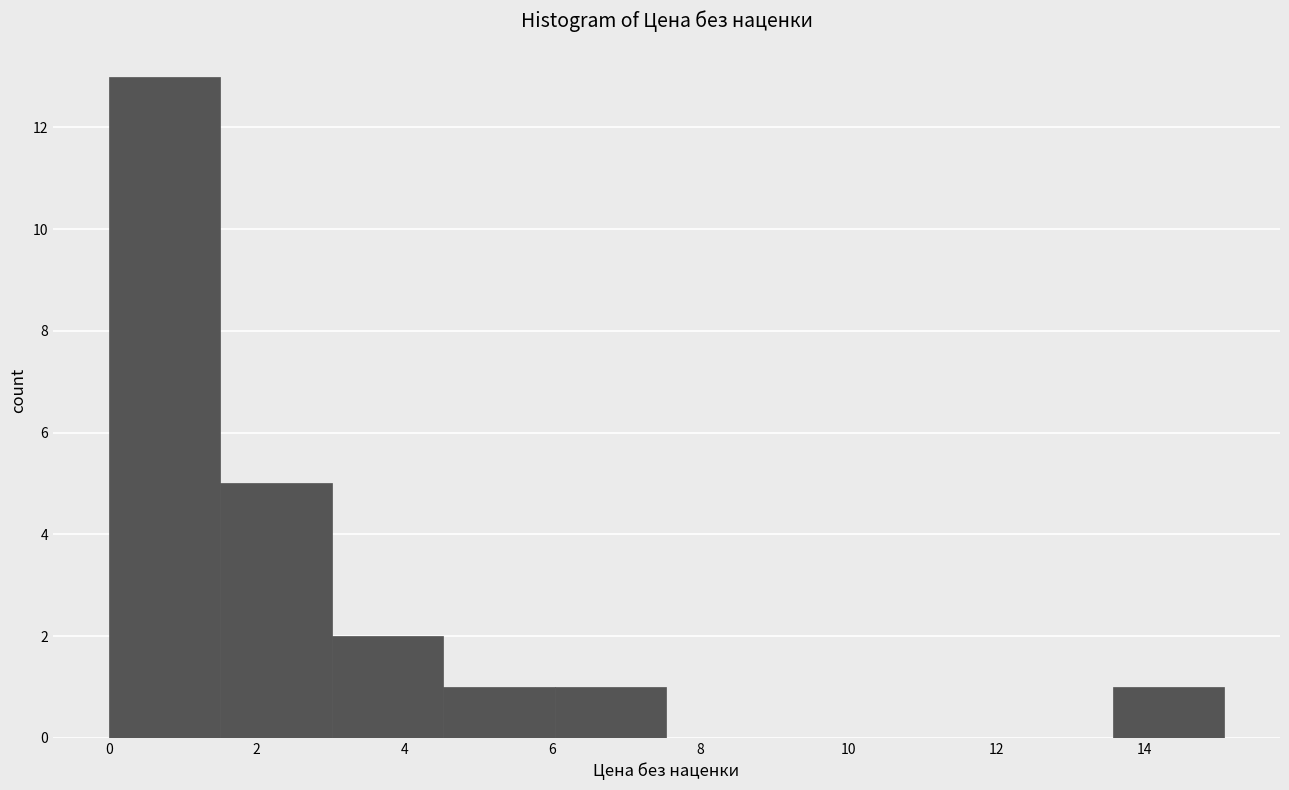

What is the height of the bar covering 6.0 to 7.6 on the x-axis? Neither the bar edges nor the heights are printed on the chart, so give them approximately, as read against the axes.

1